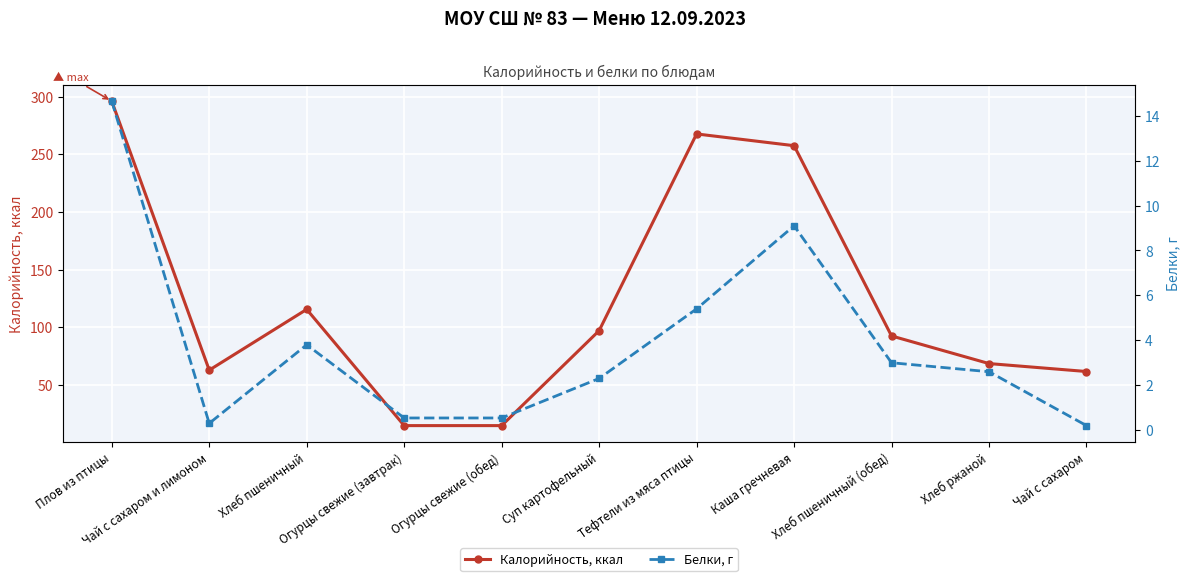

What is the minimum value for Калорийность, ккал?

14.4